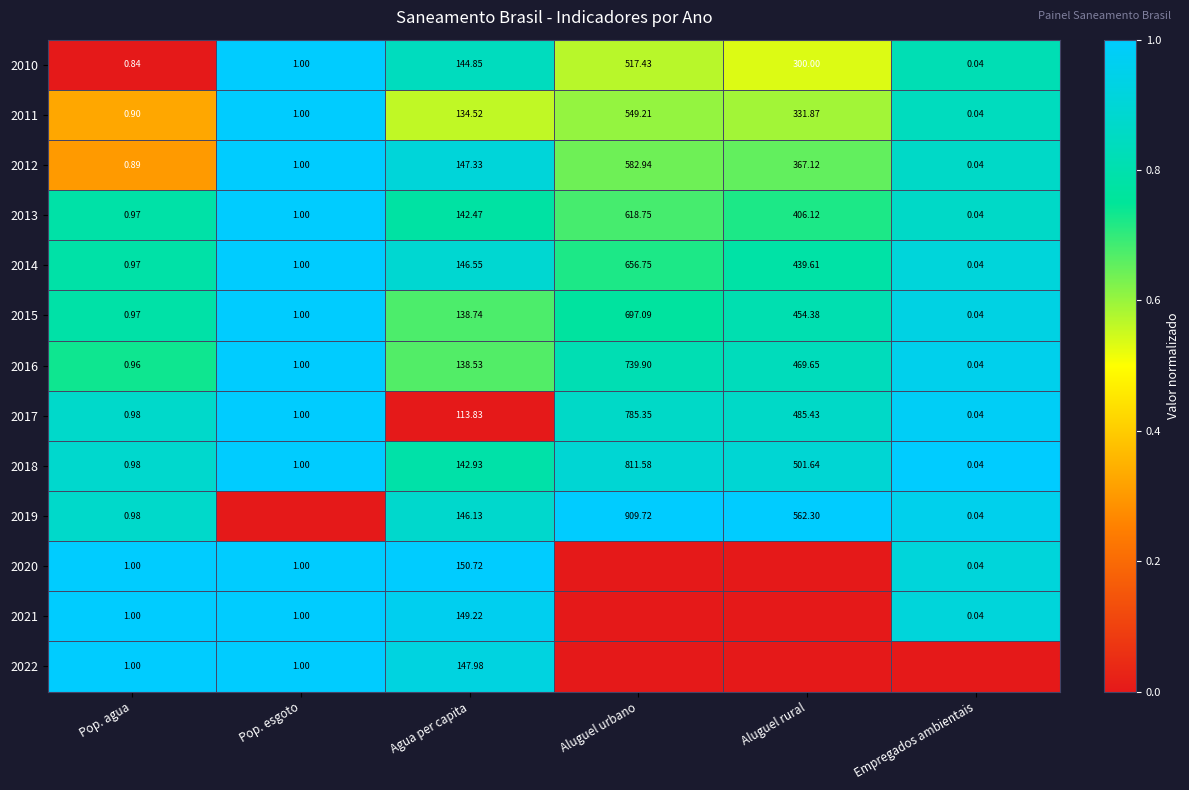

Is the value of 2019 at Agua per capita greater than the value of 2022 at Pop. esgoto?

Yes